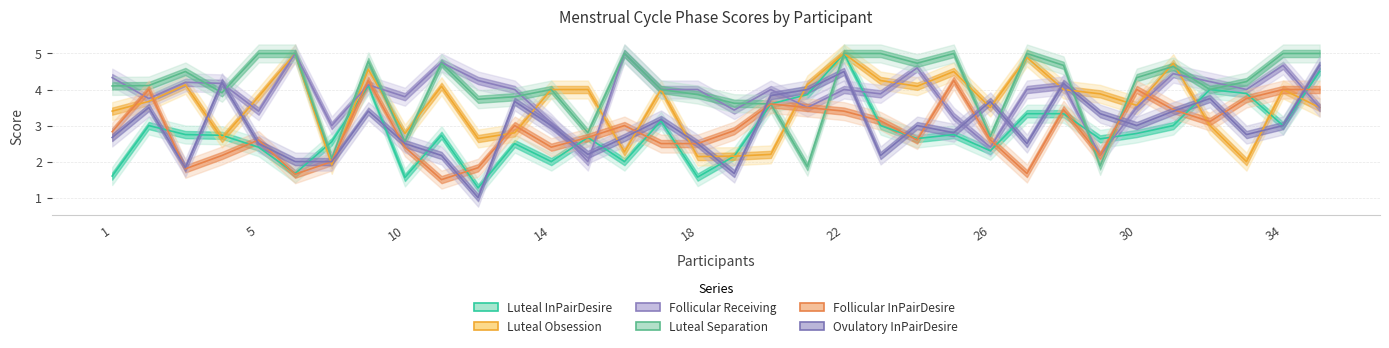

What is the difference between the maximum and minimum values in the Luteal_Obsession series?

3.1